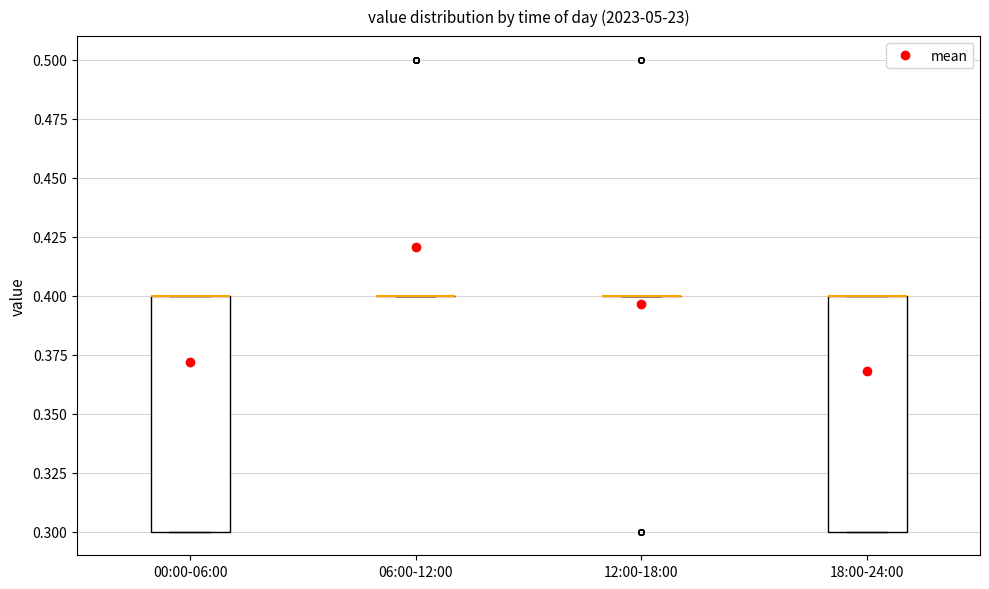

Where is the lower edge of the box for 18:00-24:00 on the y-axis? The values are not printed on the chart, so give them approximately, as read against the axis.

0.3